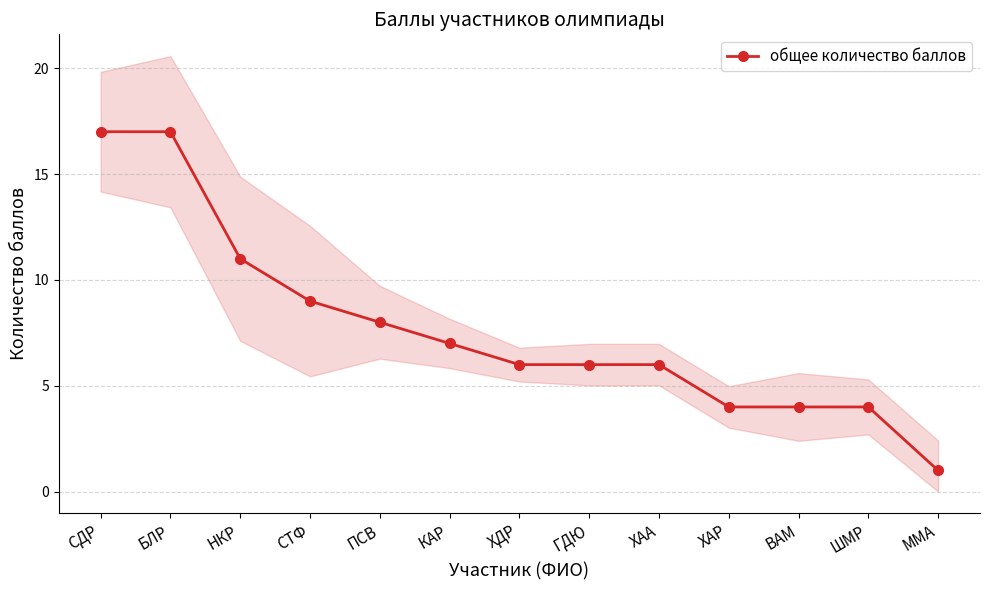

Which has a higher value, ВАМ or НКР?

НКР